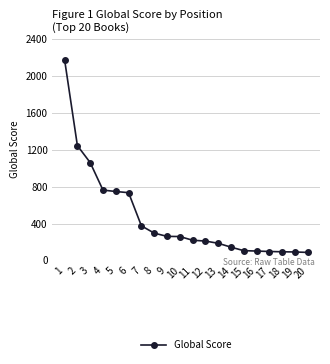

True or false: the data shows 92 at 19.

True